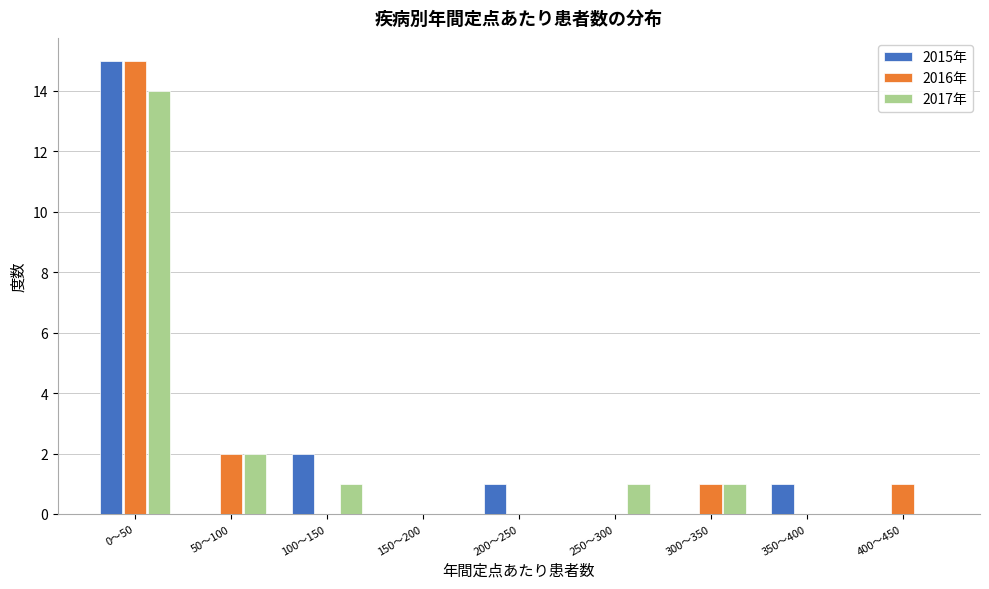

Reading right to left, list all the values displayed in this chart.

2015年: 400〜450=0	350〜400=1	300〜350=0	250〜300=0	200〜250=1	150〜200=0	100〜150=2	50〜100=0	0〜50=15
2016年: 400〜450=1	350〜400=0	300〜350=1	250〜300=0	200〜250=0	150〜200=0	100〜150=0	50〜100=2	0〜50=15
2017年: 400〜450=0	350〜400=0	300〜350=1	250〜300=1	200〜250=0	150〜200=0	100〜150=1	50〜100=2	0〜50=14